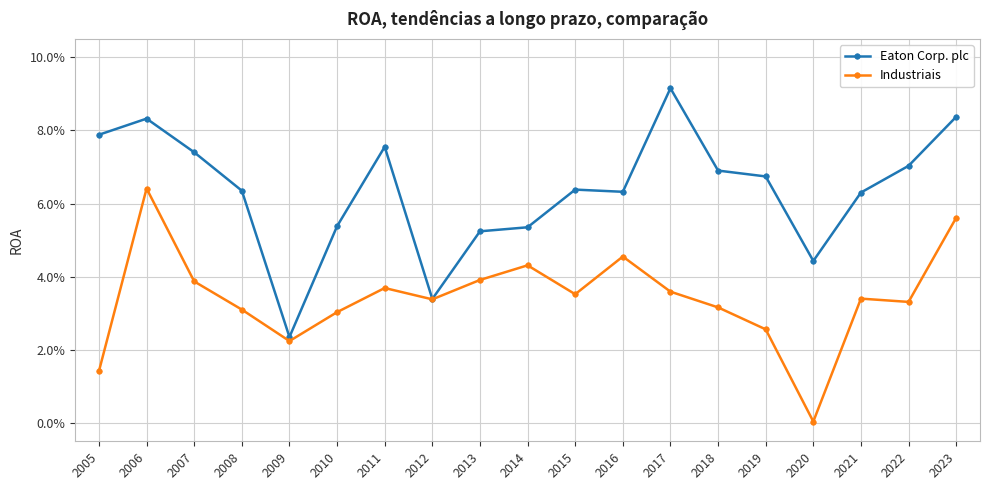

What are all the series names shown in the legend?

Eaton Corp. plc, Industriais